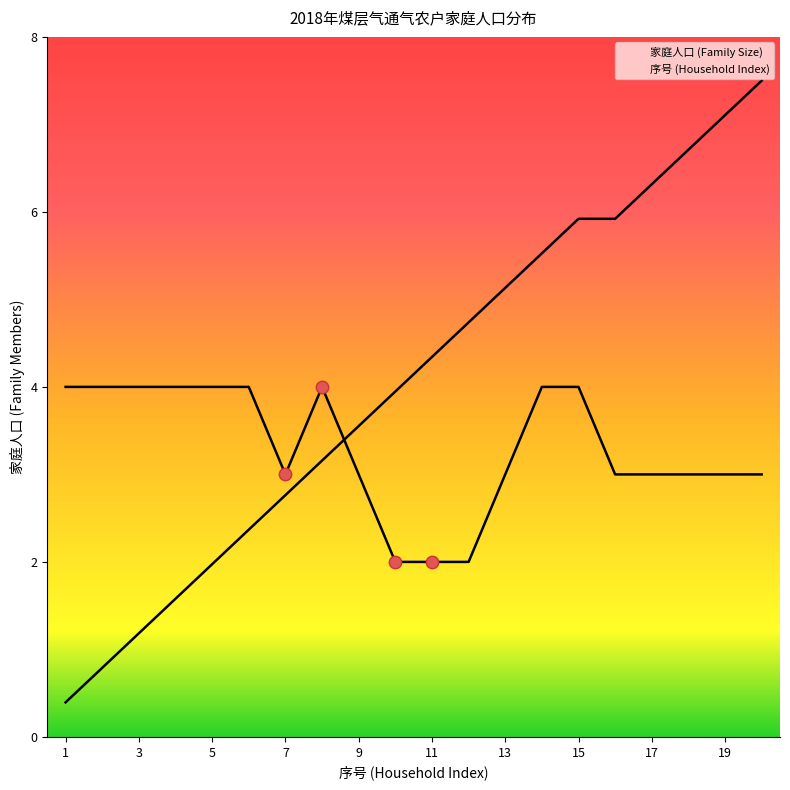

Which series has the largest Y range (max minus min)?

序号 (Household Index)